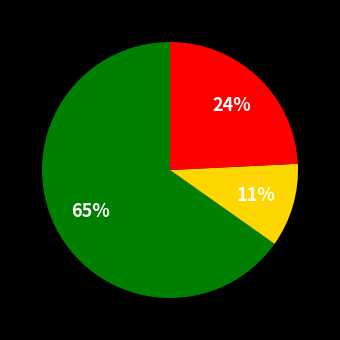

To the nearest percent, what is the average slice percentage?

33%